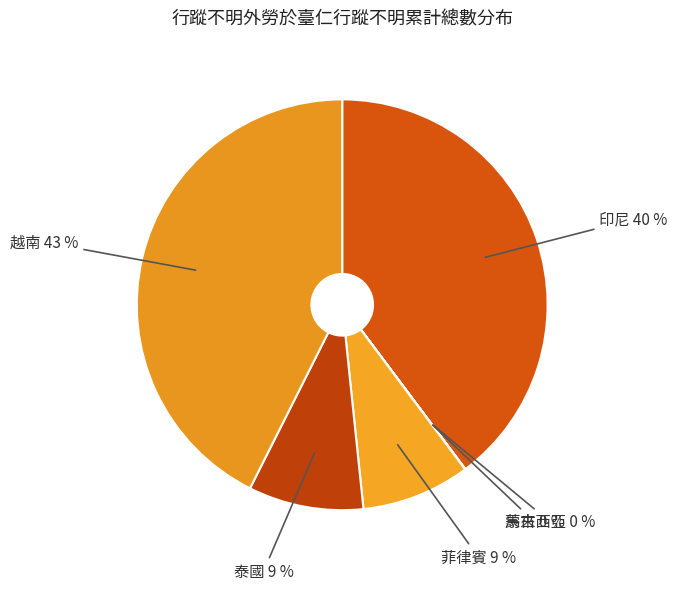

Does 越南 account for over 50% of the chart?

No